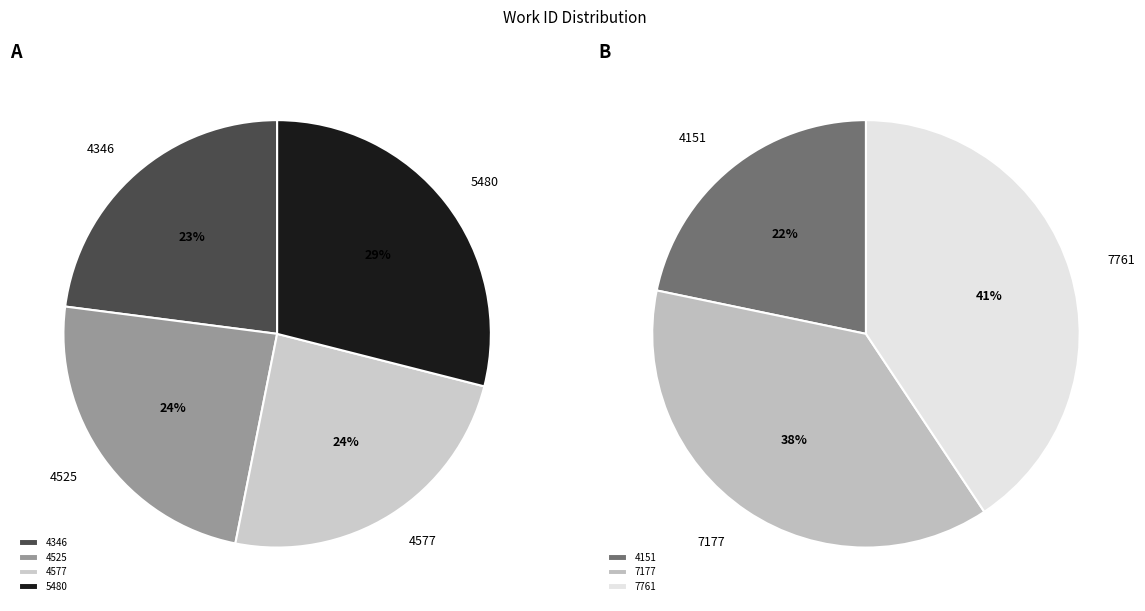

Is it true that 4577 is 26% of the pie?

False